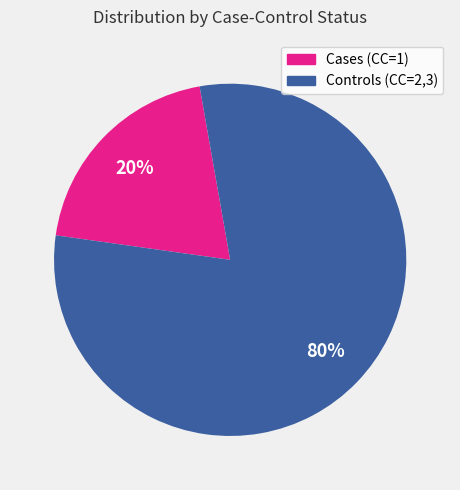

To the nearest percent, what is the difference between the largest and smallest slice percentages?

60%